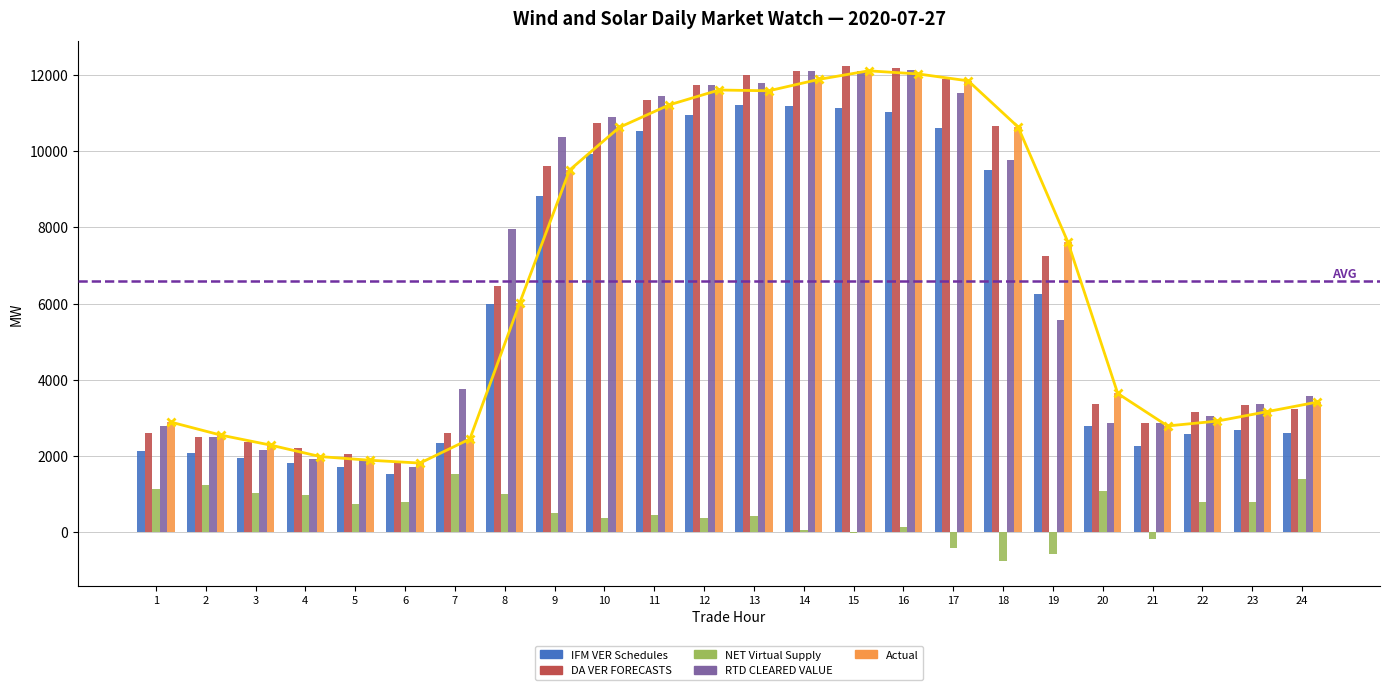

At which label does IFM VER Schedules first exceed 5988?

8